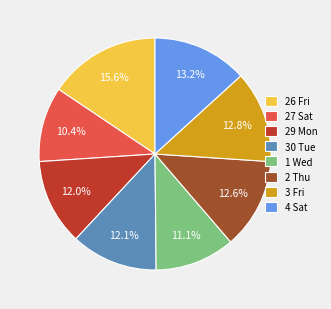

Is it true that 3 Fri is 1% of the pie?

False